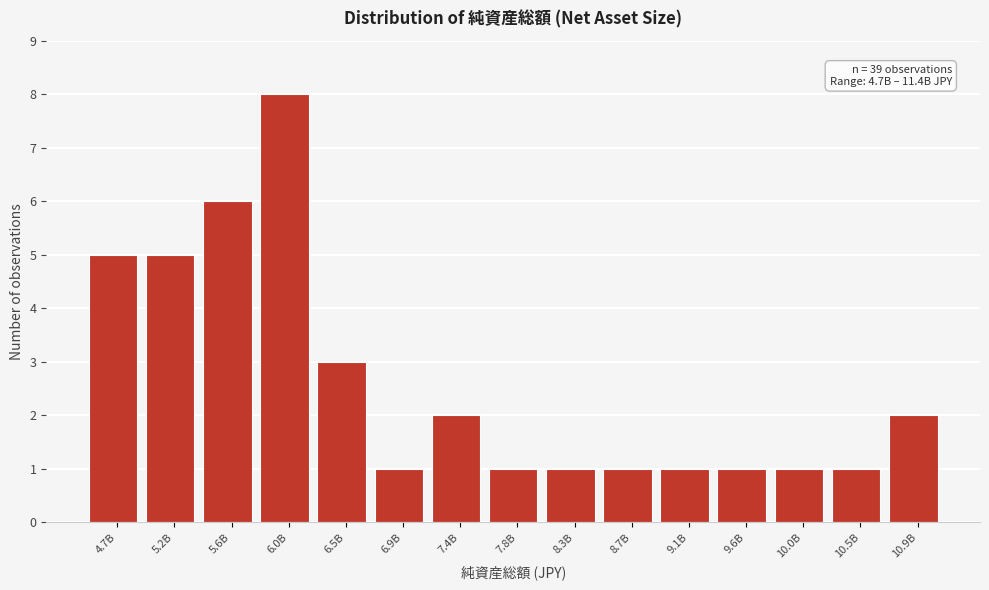

Reading left to right, extract all data points from this chart.

5	5	6	8	3	1	2	1	1	1	1	1	1	1	2